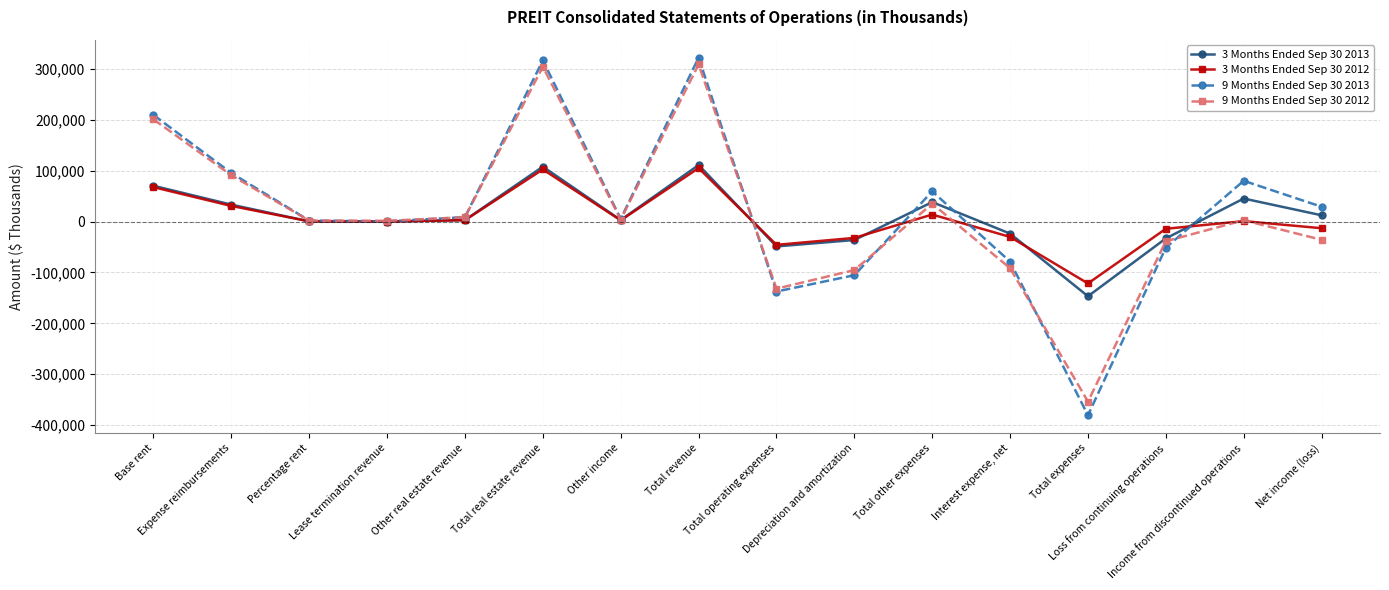

What is the value of the 3 Months Ended Sep 30 2013 point at the 12th from the left?

-23477